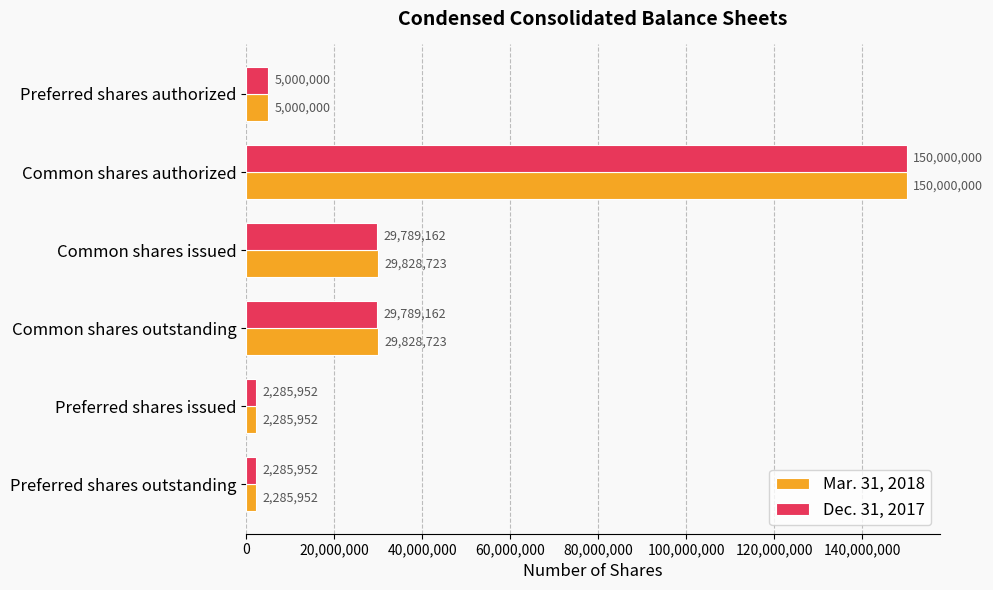

At how many categories does at least one series exceed 22107632?

3